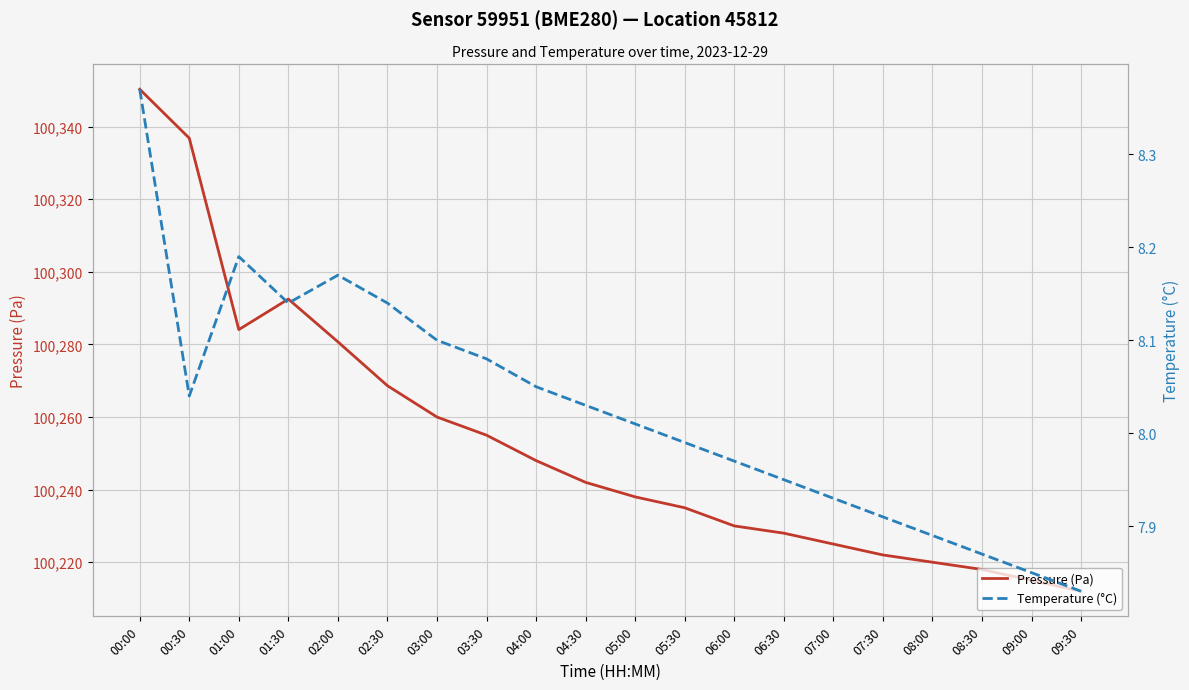

Between 00:30 and 04:00, which series saw the biggest shift?

Pressure (Pa)